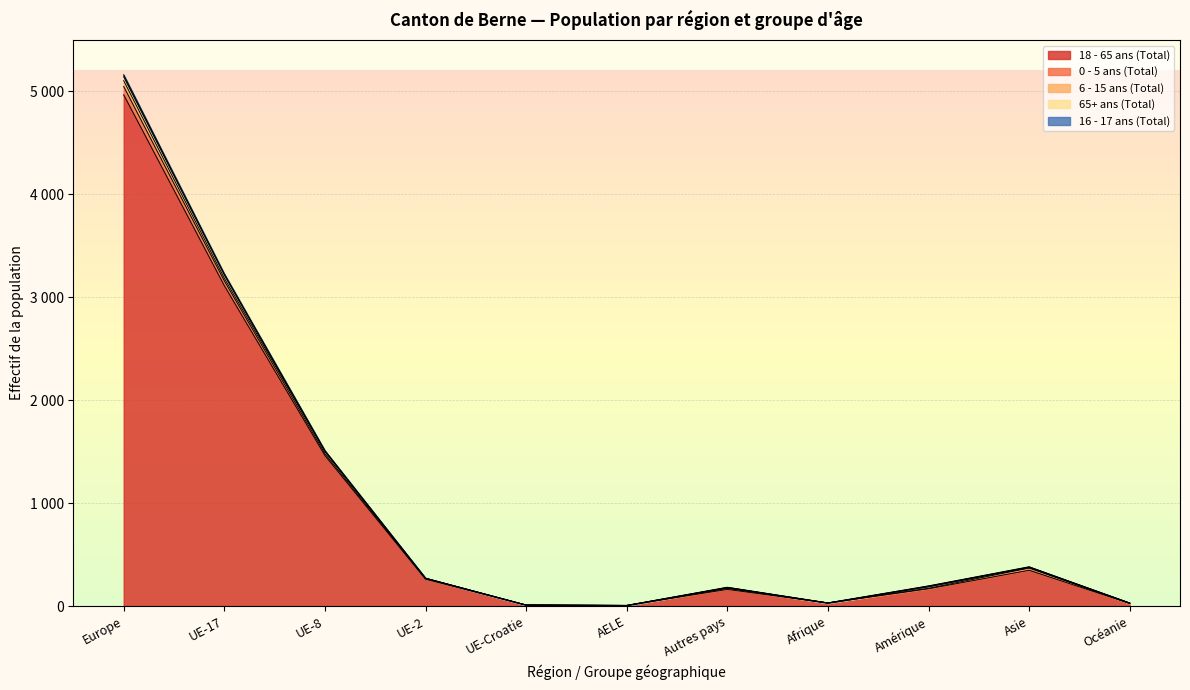

Count the number of data series in this chart.

5